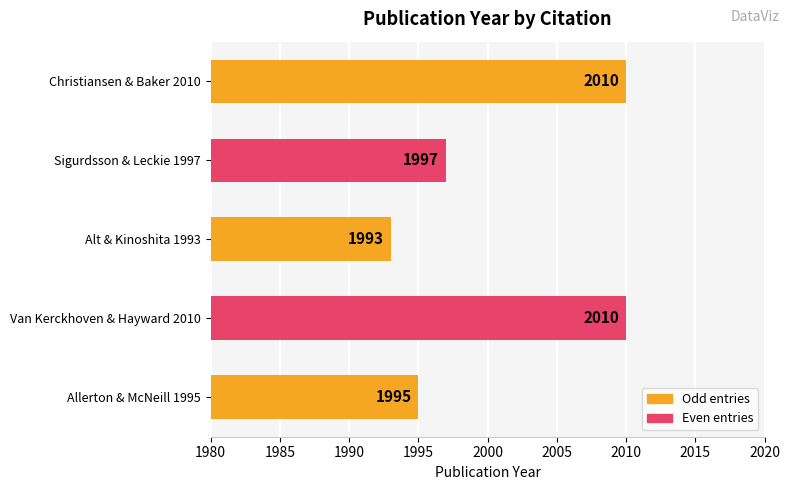

The value at Christiansen & Baker 2010 is 1097. True or false?

False